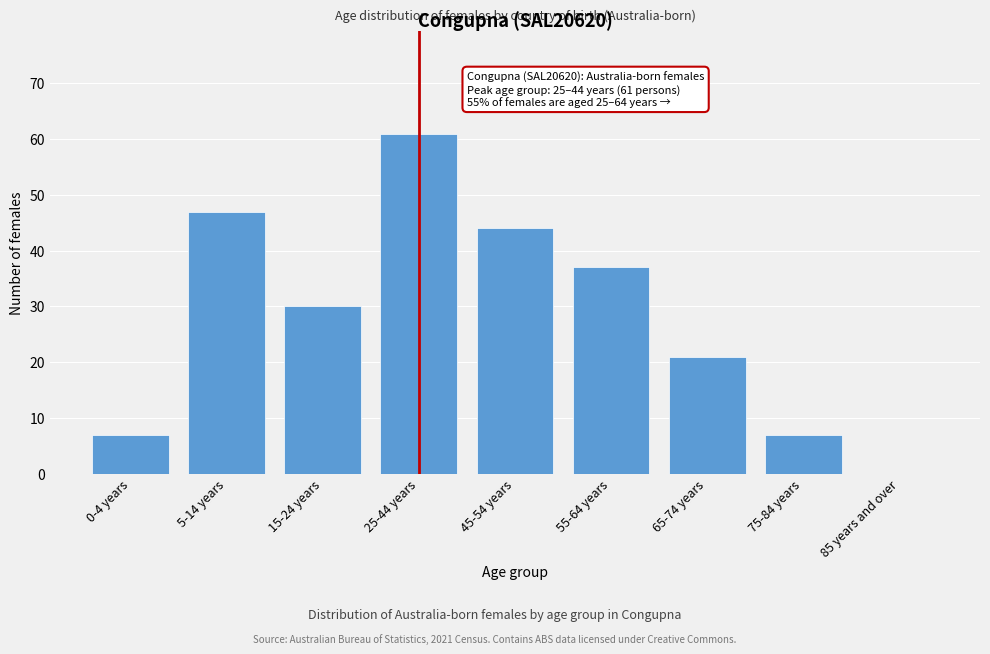

Reading left to right, transcribe all the data shown in this chart.

0-4 years=7	5-14 years=47	15-24 years=30	25-44 years=61	45-54 years=44	55-64 years=37	65-74 years=21	75-84 years=7	85 years and over=0